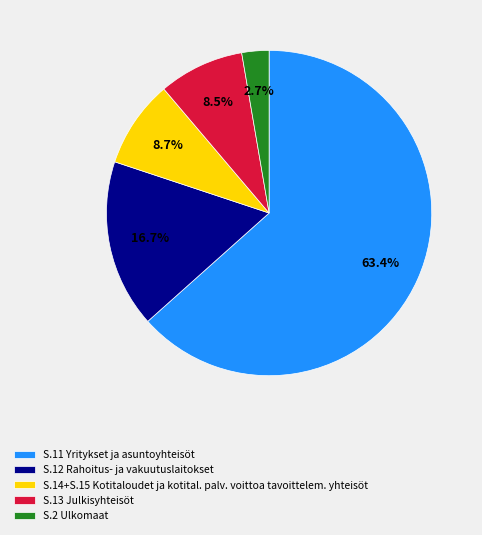

How many slices are in this pie chart?

5